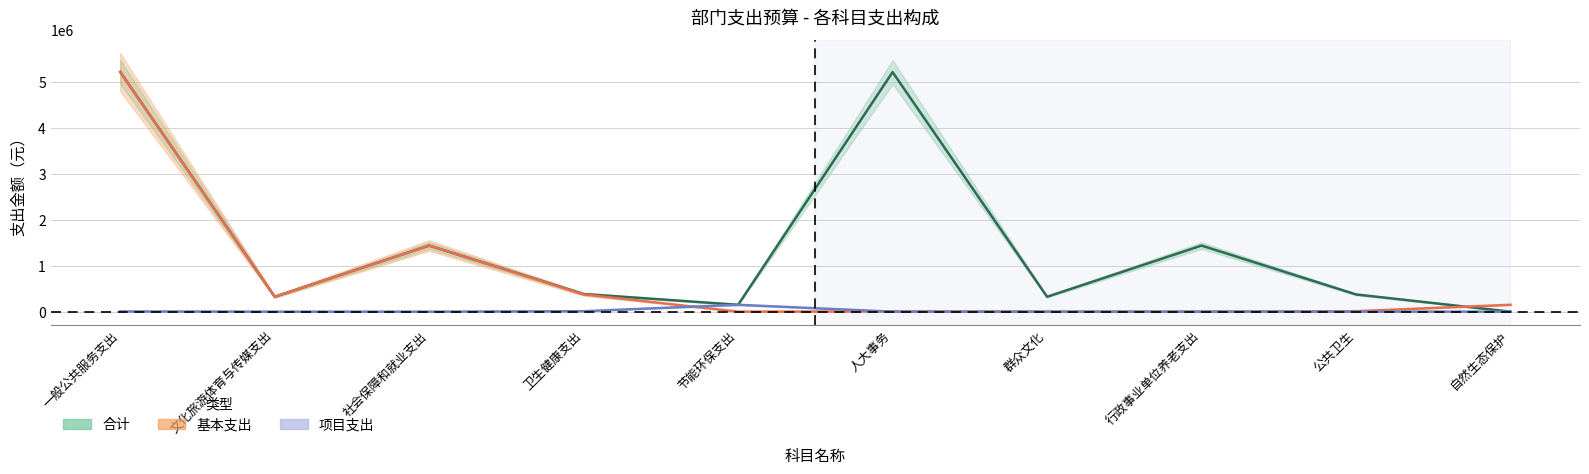

Where is 项目支出 nearest to the value 75000?

卫生健康支出